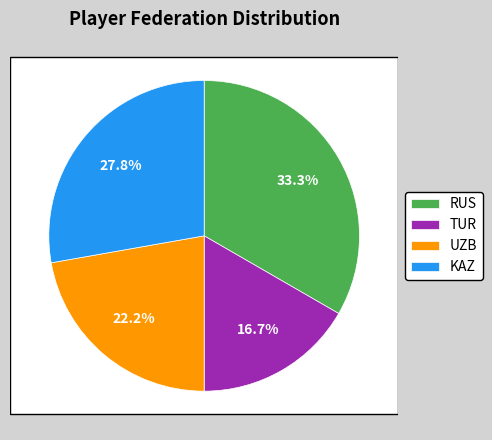

What percentage is the KAZ slice, to the nearest percent?

28%